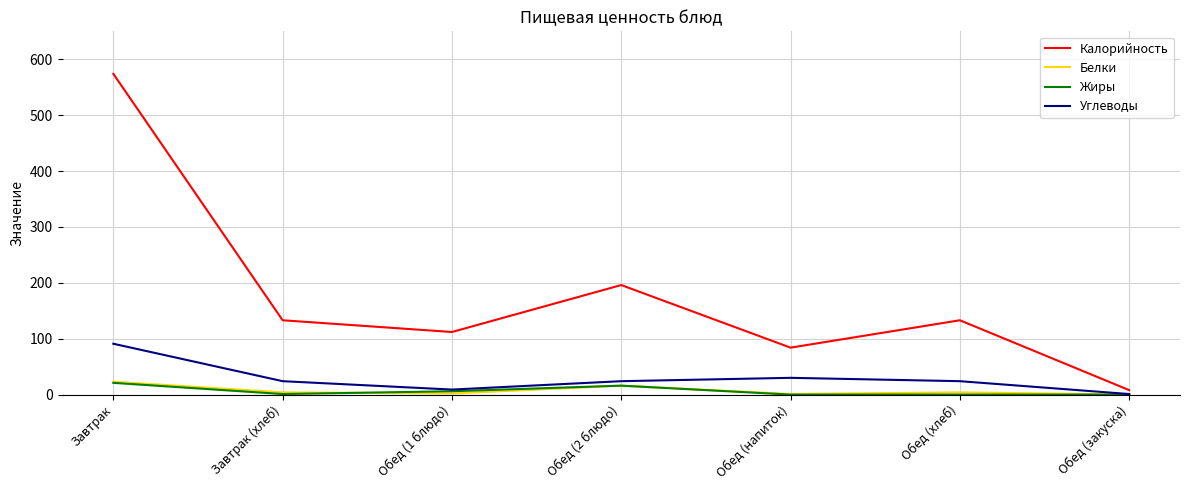

Which series has the largest range (max minus min)?

Калорийность